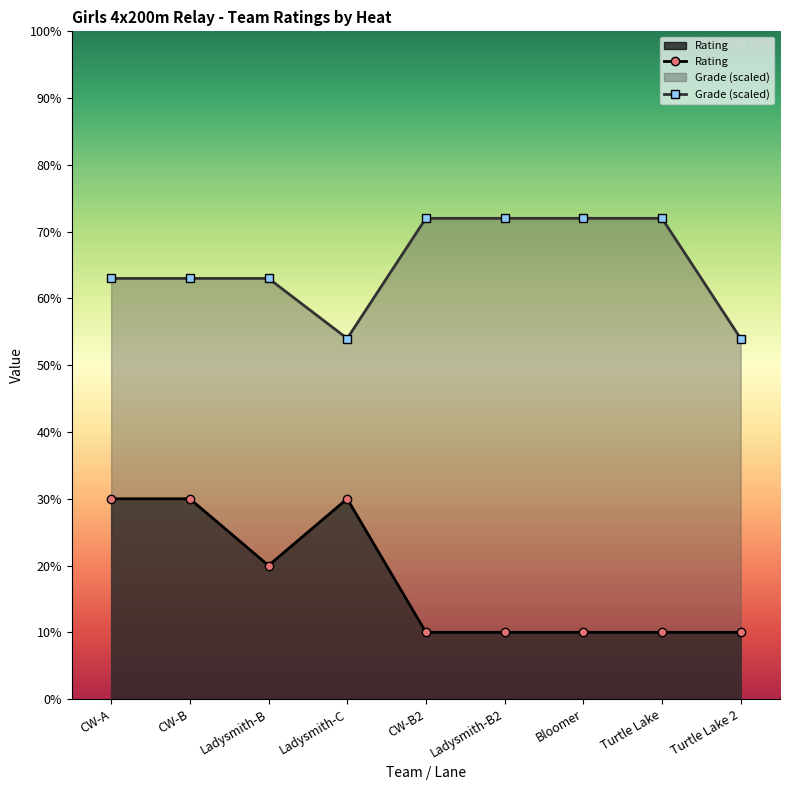

True or false: Grade and Rating cross at least once.

False